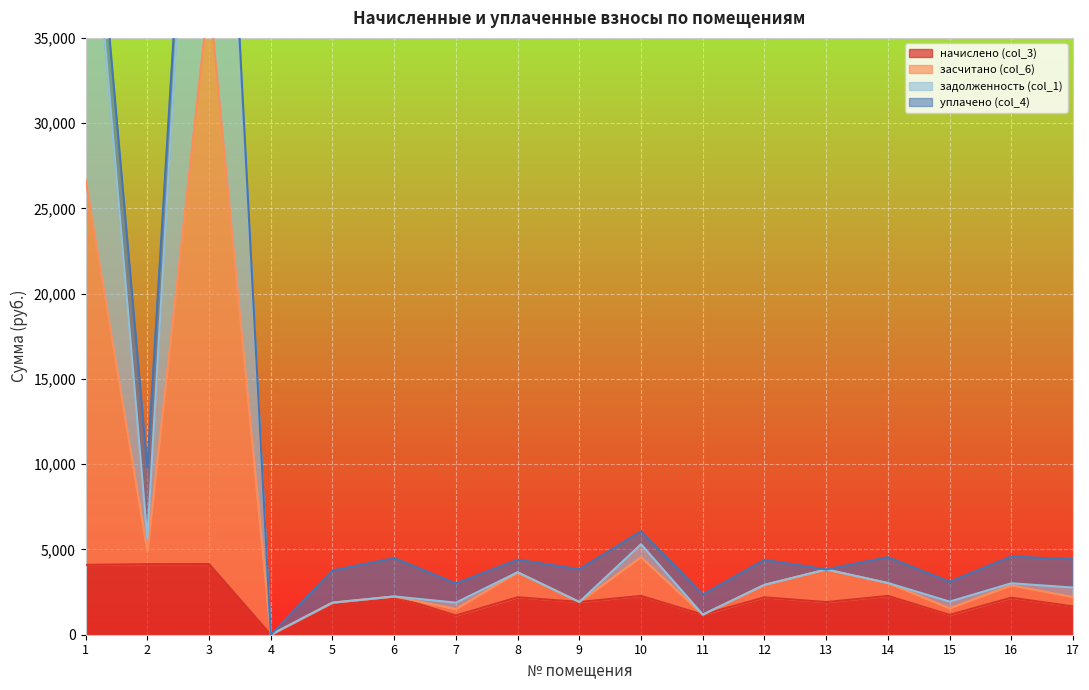

Rank the categories by задолженность (col_1) value from lowest to highest.

4, 11, 7, 15, 5, 13, 9, 12, 8, 17, 6, 14, 16, 10, 2, 1, 3